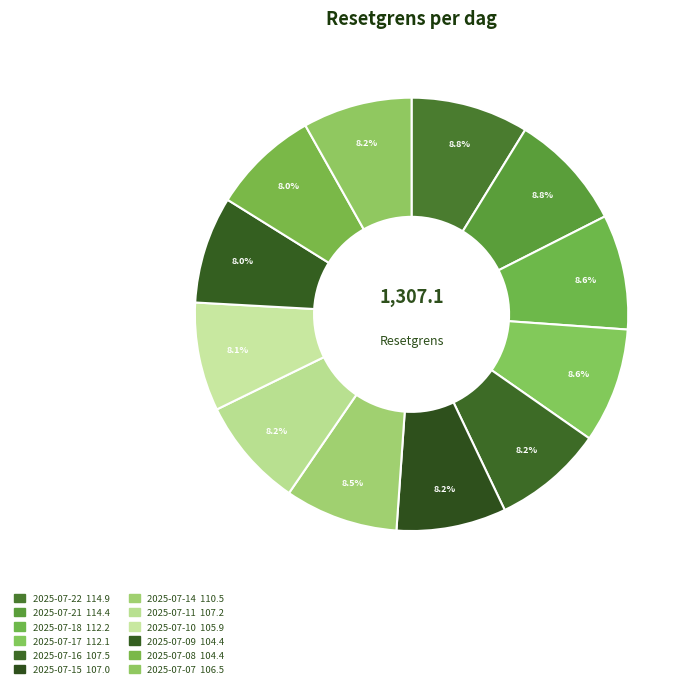

Count the number of slices in the pie.

12